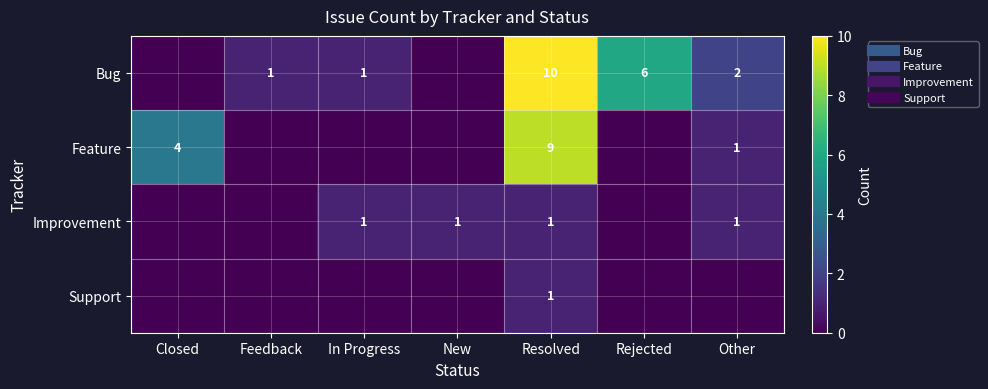

What is the spread (max minus min) of values at Other?

2